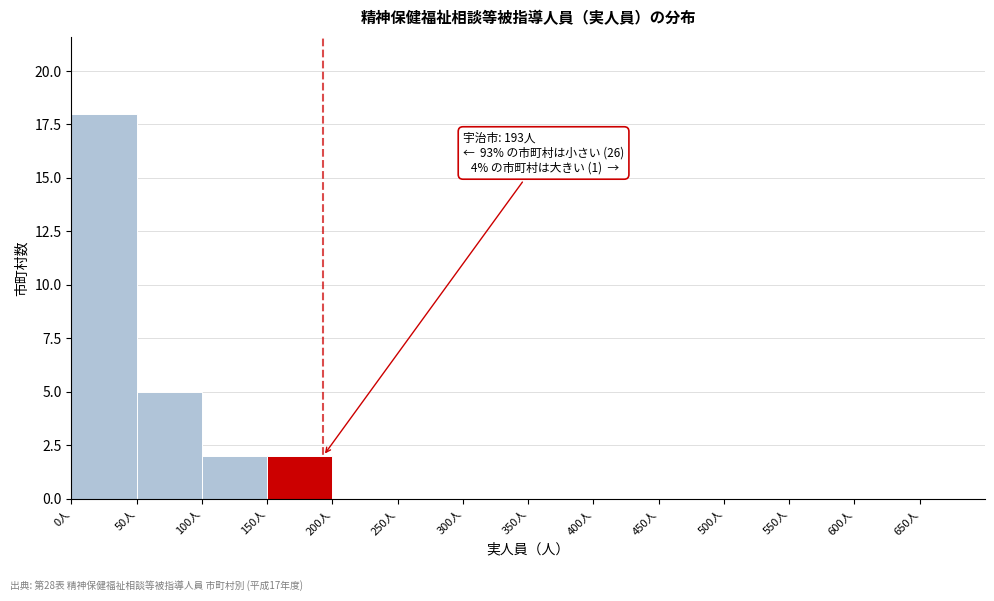

Over which range of the x-axis is the bar tallest?

0 to 50